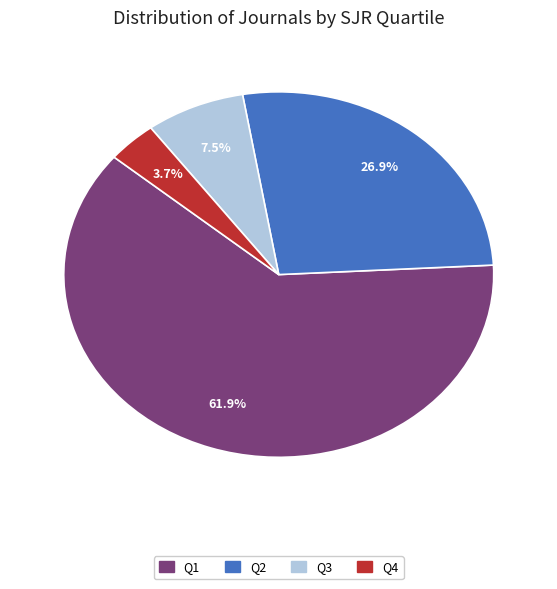

Does Q1 represent more than half of the total?

Yes